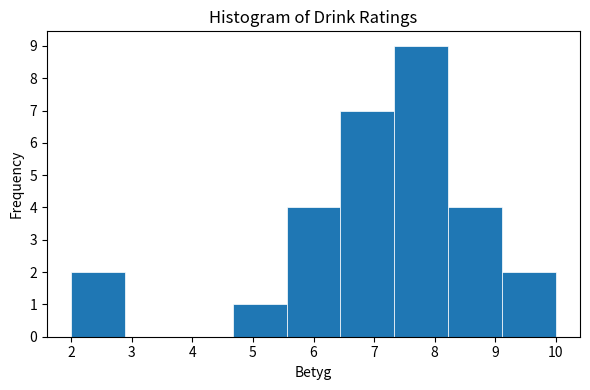

Which range on the x-axis has the tallest bar?

7.3 to 8.2